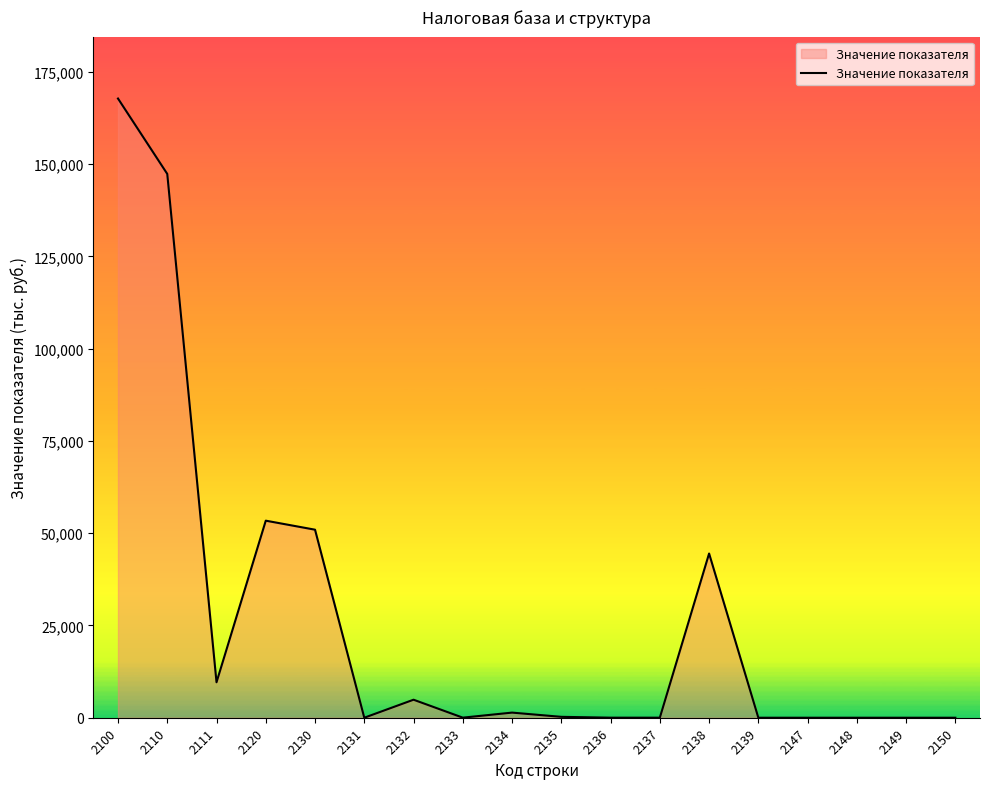

The value at 2100 is 167740. True or false?

True